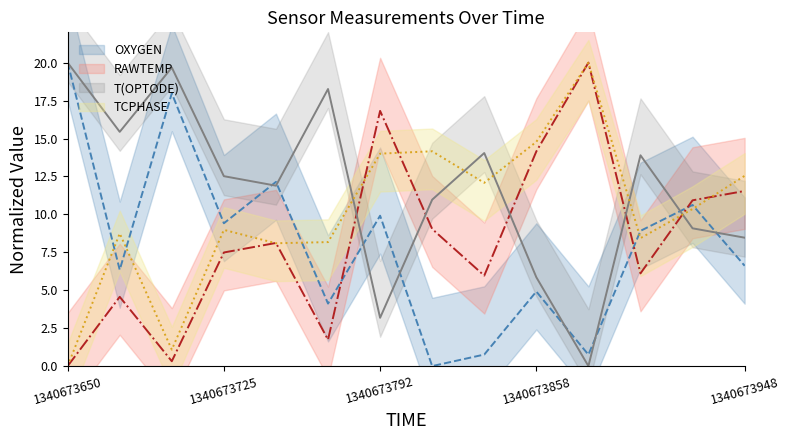

At 1340673814, list the series in order from largest to smallest.

TCPHASE, T(OPTODE), RAWTEMP, OXYGEN